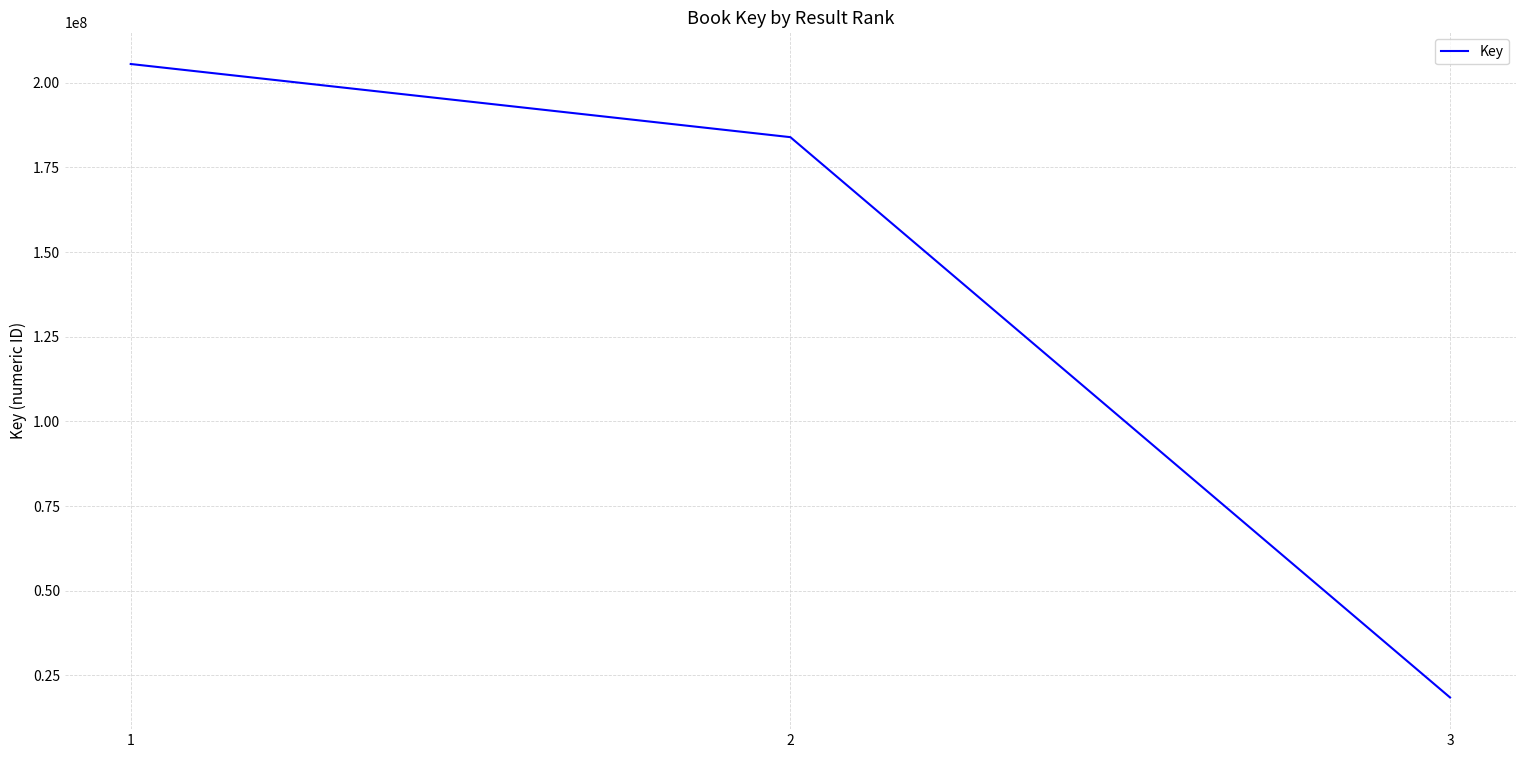

What is the greatest value displayed?

205520084